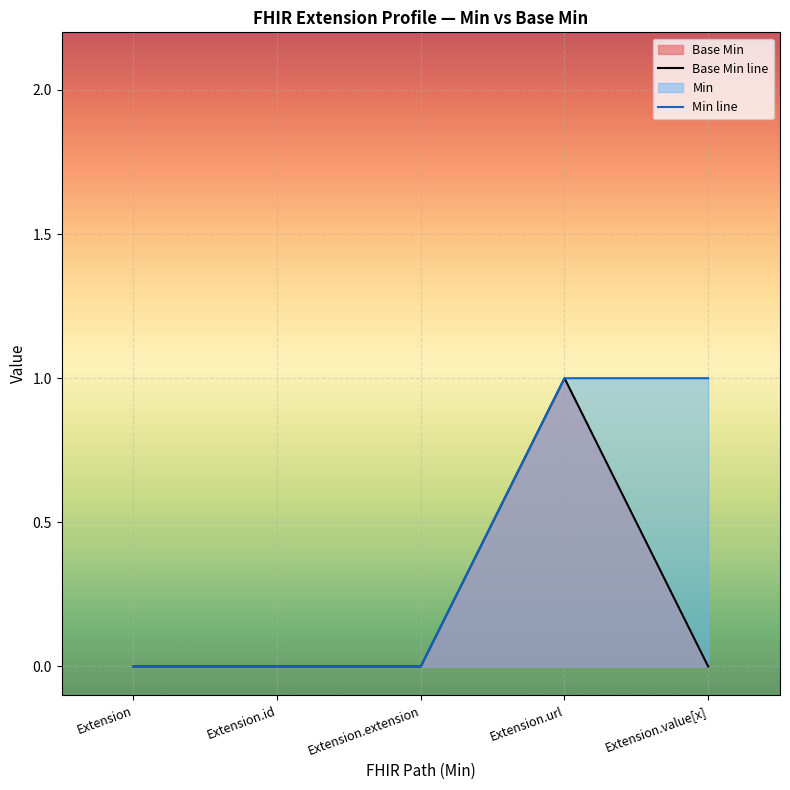

Rank the series at Extension.id from highest to lowest value.

Base Min line, Min line